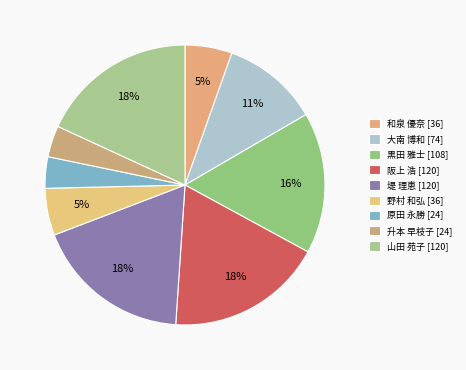

Does any single category account for the majority?

No